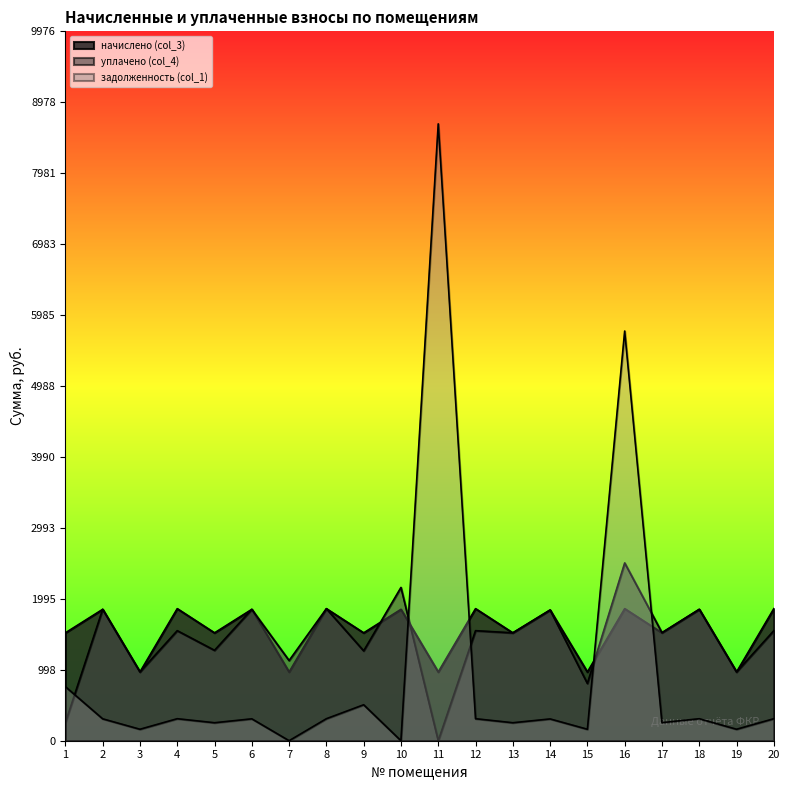

Between 11 and 12, which series saw the biggest shift?

задолженность (col_1)